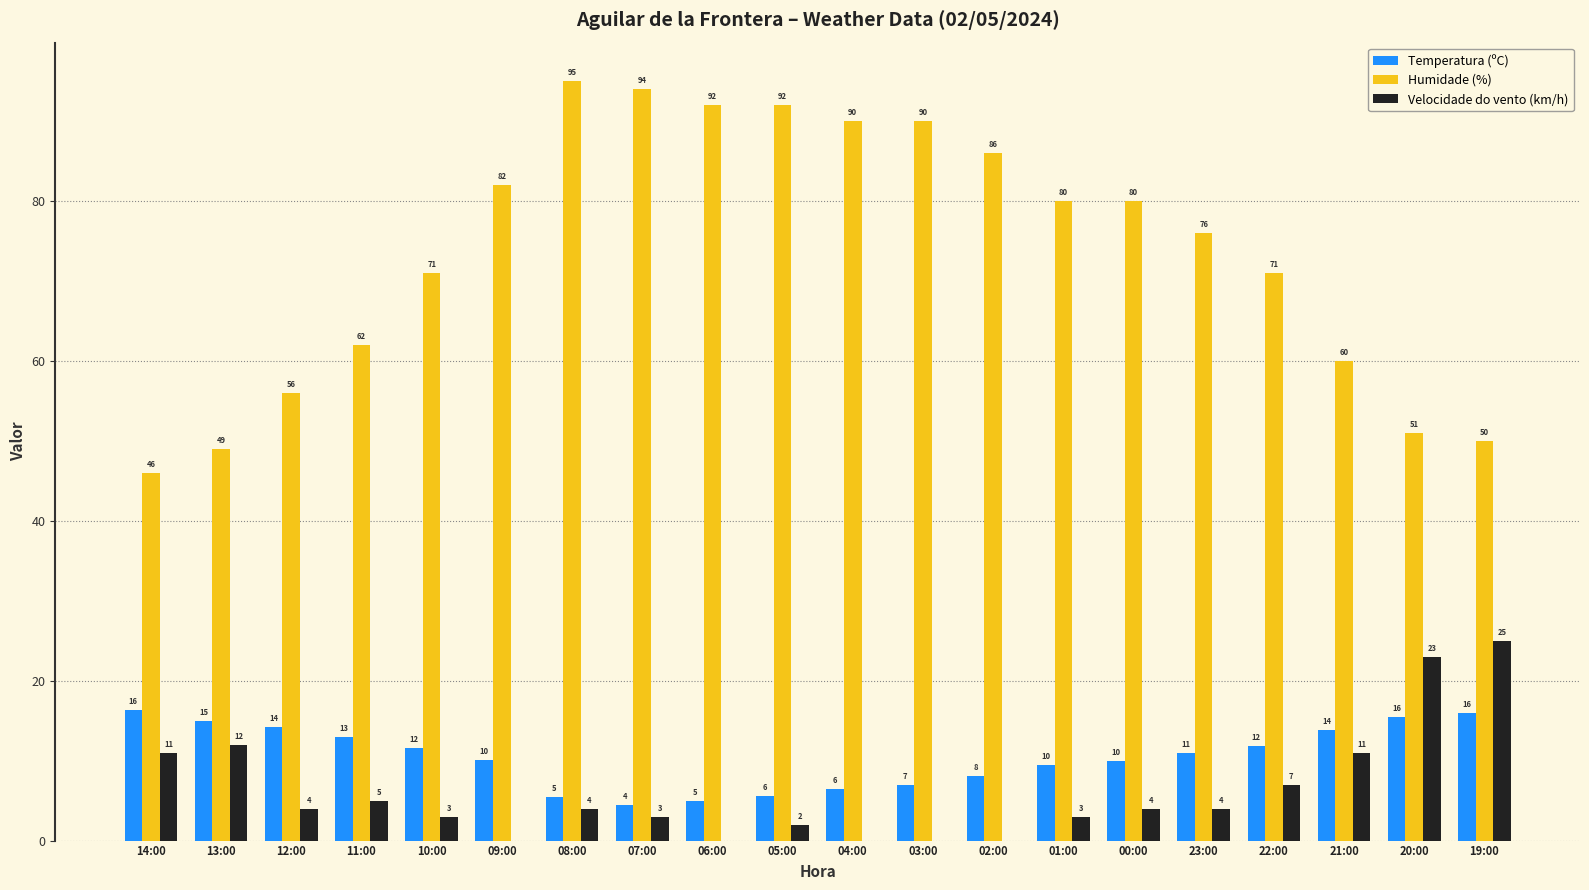

Does the chart contain stacked bars?

No